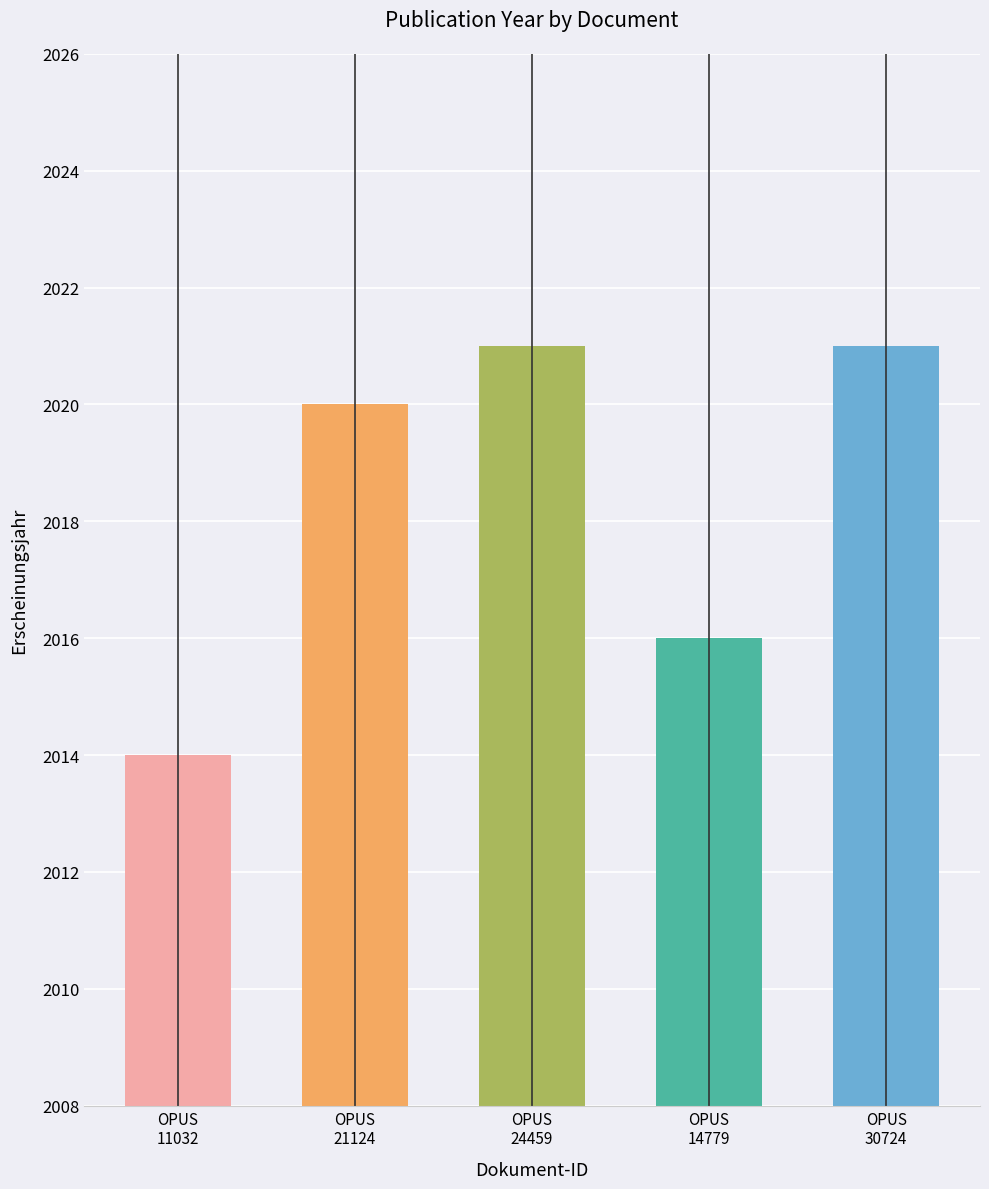

Count the number of categories in the chart.

5